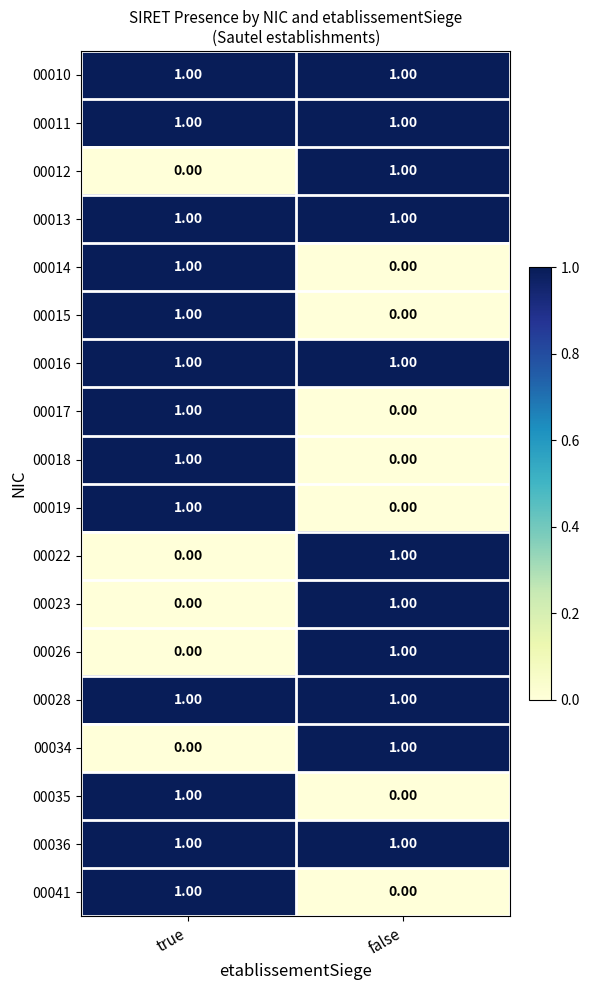

Which category has the highest value in the 00019 series?

true